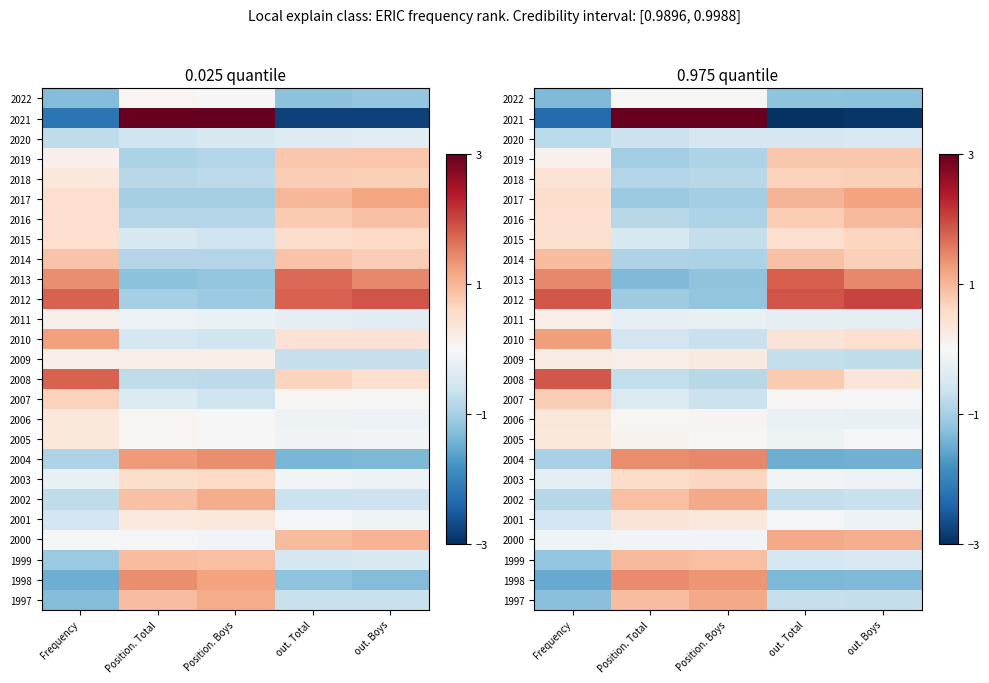

At how many categories does at least one series exceed 2?

3